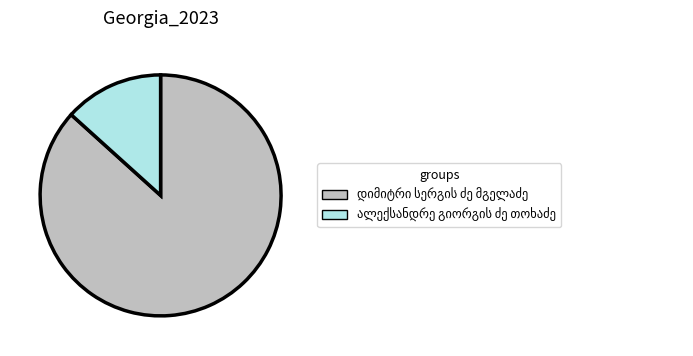

Is there a majority slice in this chart?

Yes